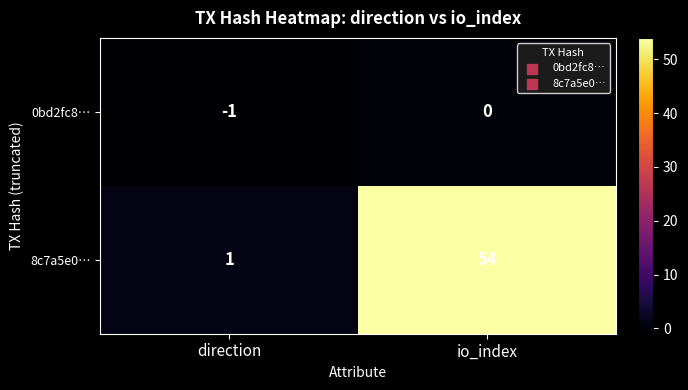

Reading right to left, what are all the values shown in this chart?

0bd2fc8…: io_index=0	direction=-1
8c7a5e0…: io_index=54	direction=1